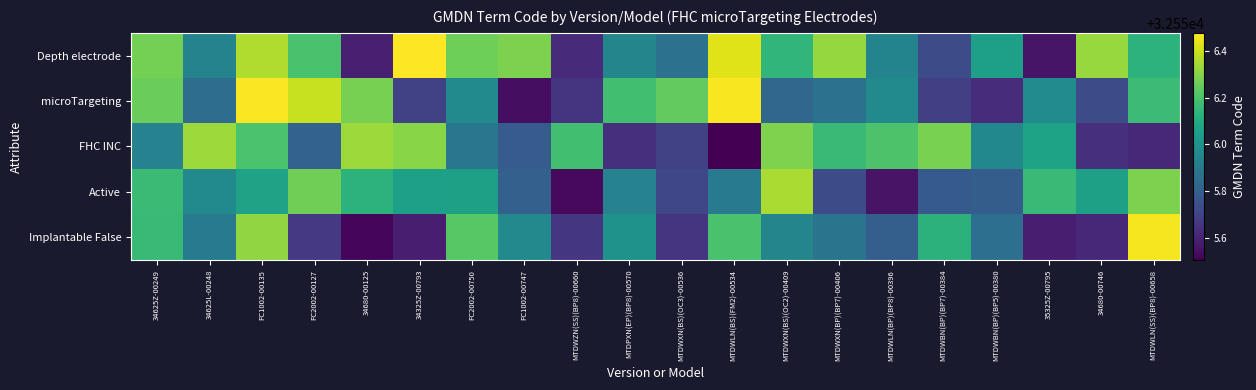

Between FC1002-00747 and MTDWLN(BP)(BP8)-00396, which series saw the biggest shift?

microTargeting